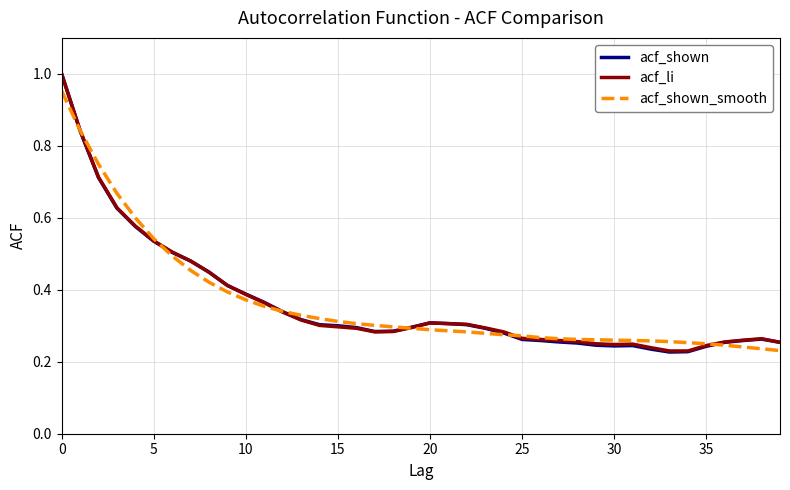

Which series has the largest range (max minus min)?

acf_shown